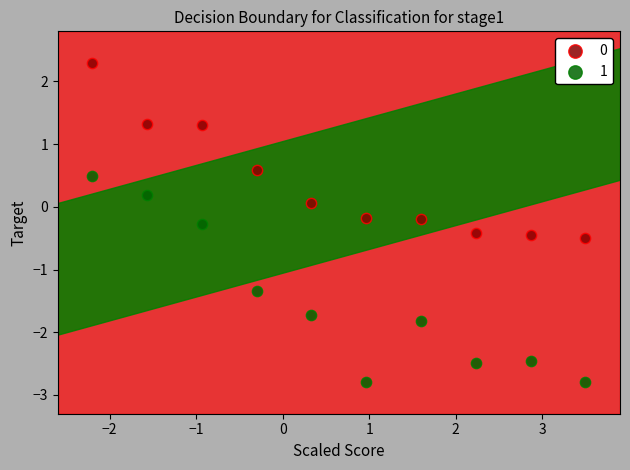

Which series has the widest spread of Y values?

1